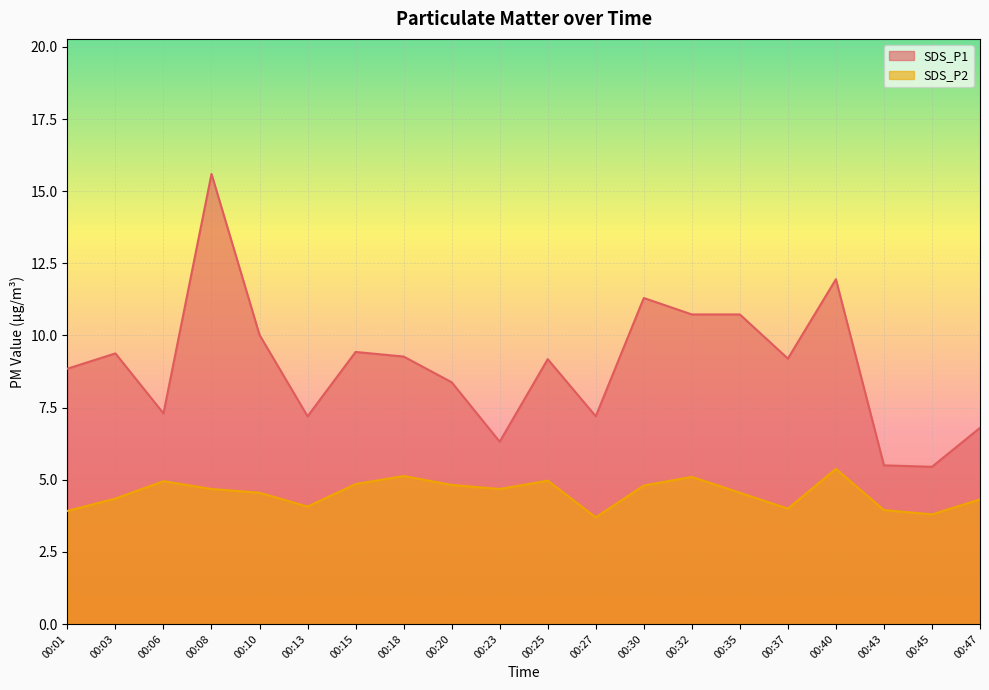

Is it true that SDS_P2 equals 4.0 at 00:37?

True